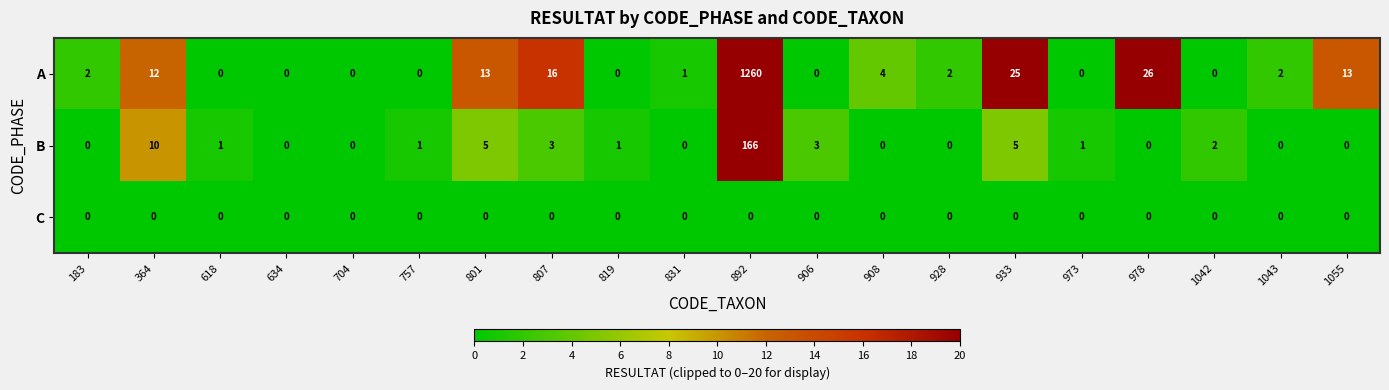

Between 364 and 807, which series saw the biggest shift?

B